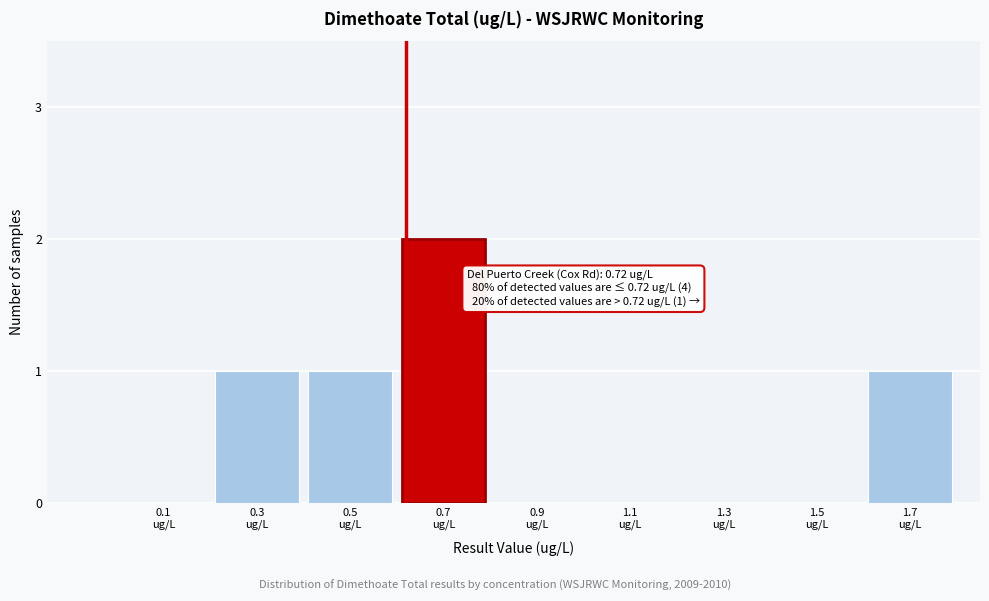

What is the sum of all values?

5